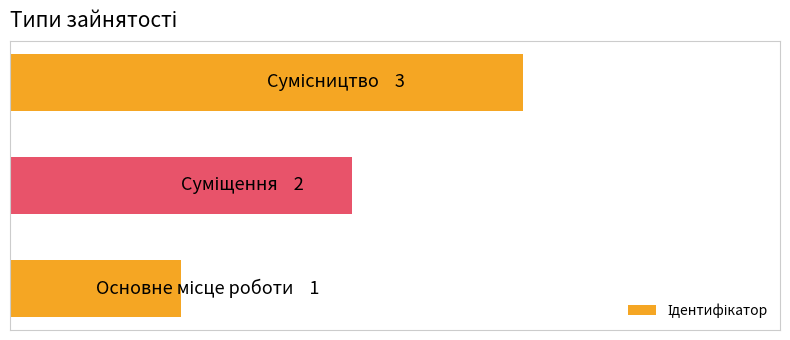

Does the chart contain stacked bars?

No